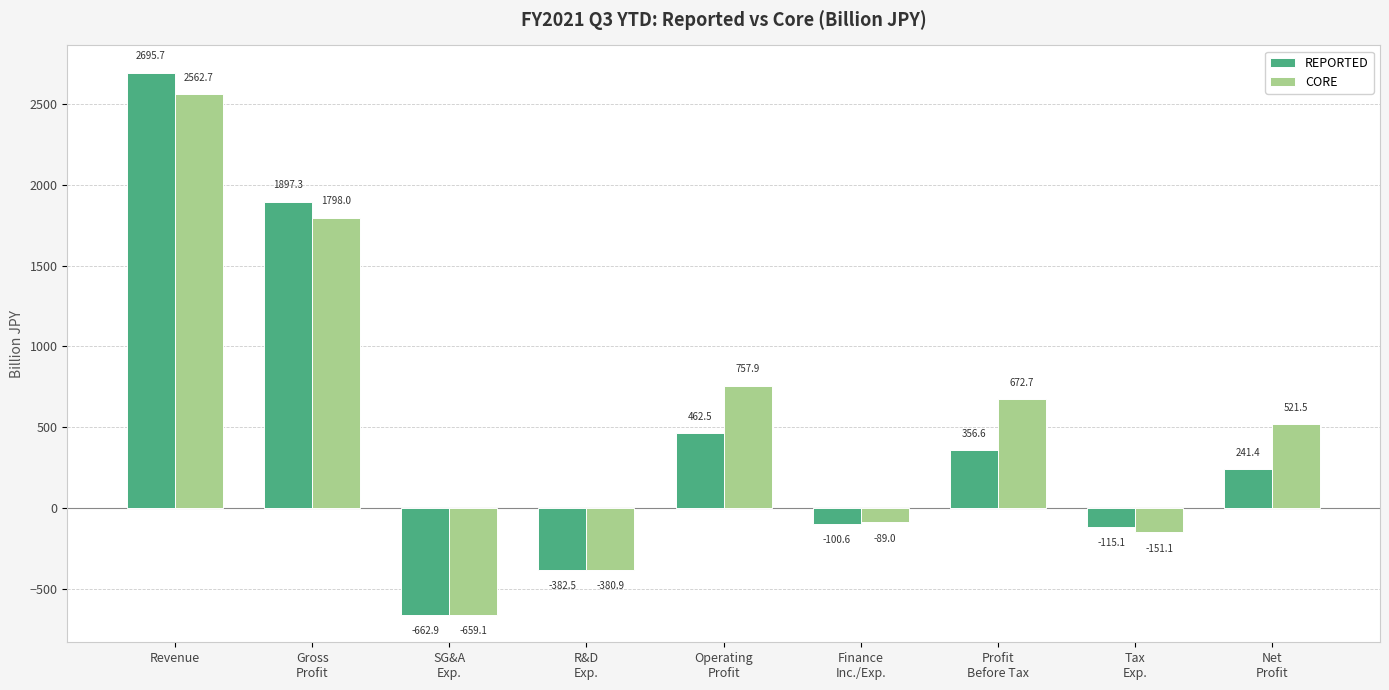

What is the value of the REPORTED bar at the 2nd from the left?

1897.3